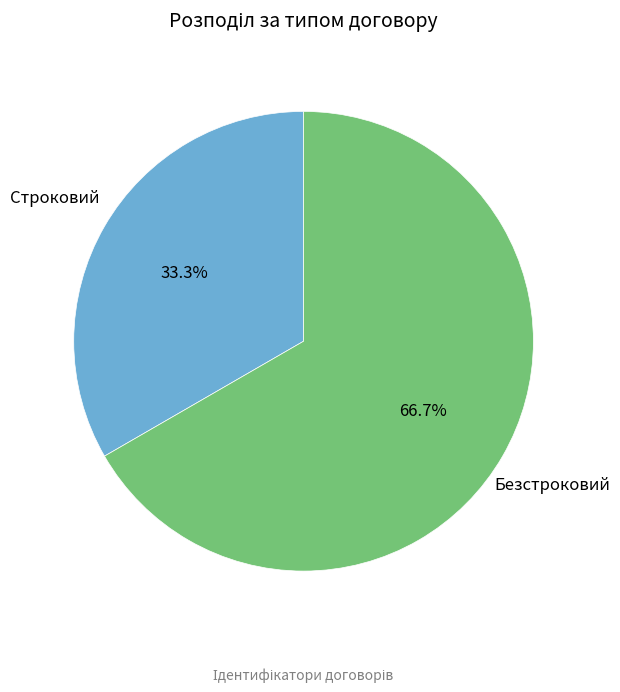

How many segments does this pie chart have?

2